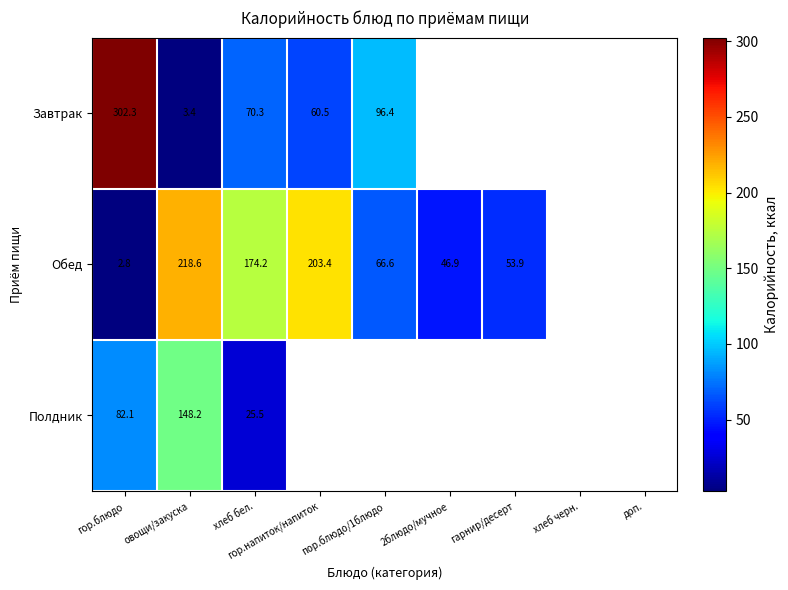

At which category is the sum across all series the highest?

гор.блюдо